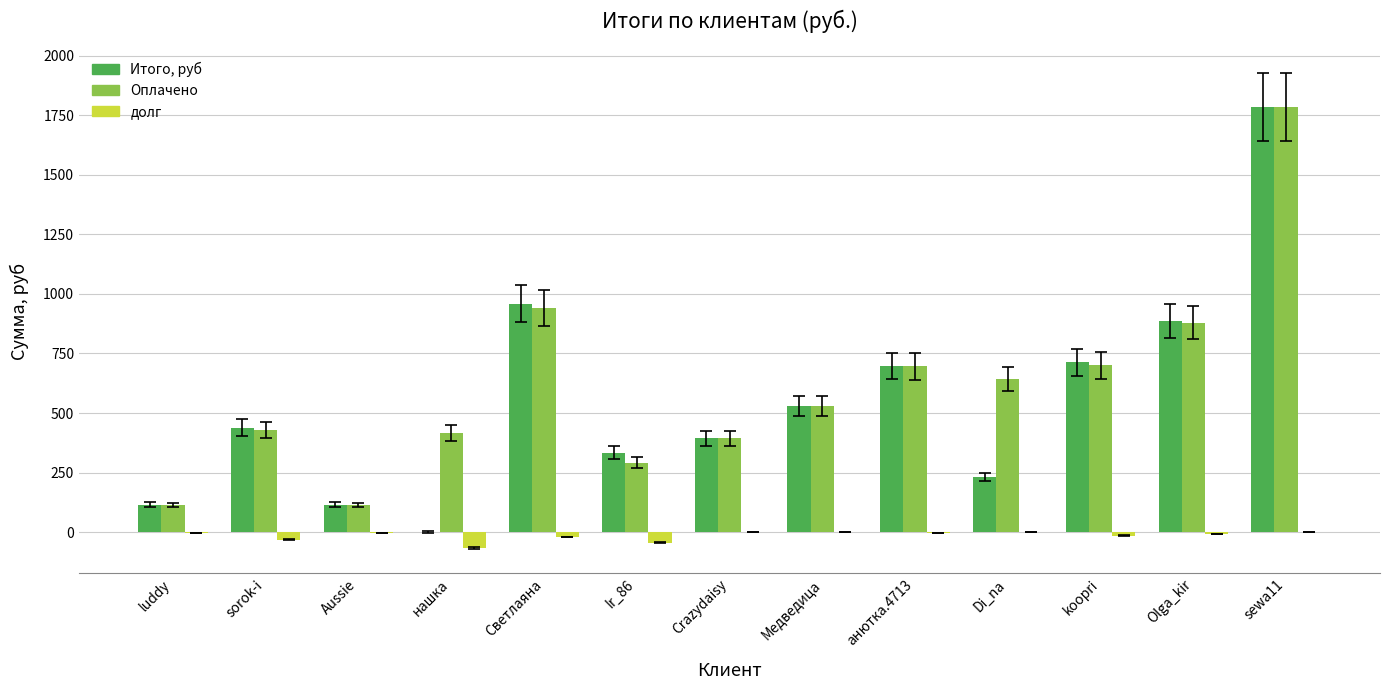

What is the maximum value for Итого, руб?

1784.2